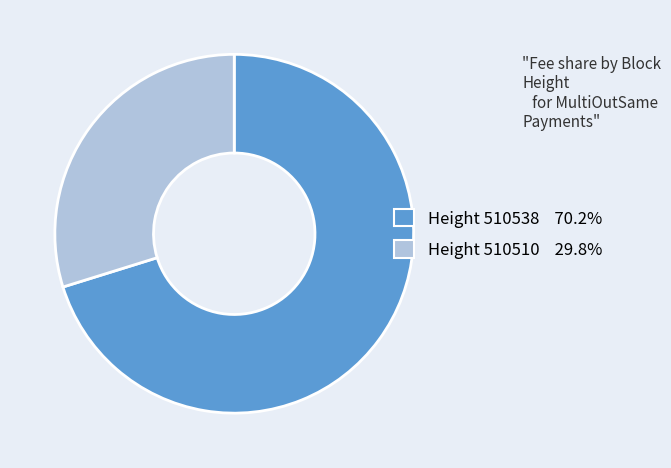

Does any single category account for the majority?

Yes